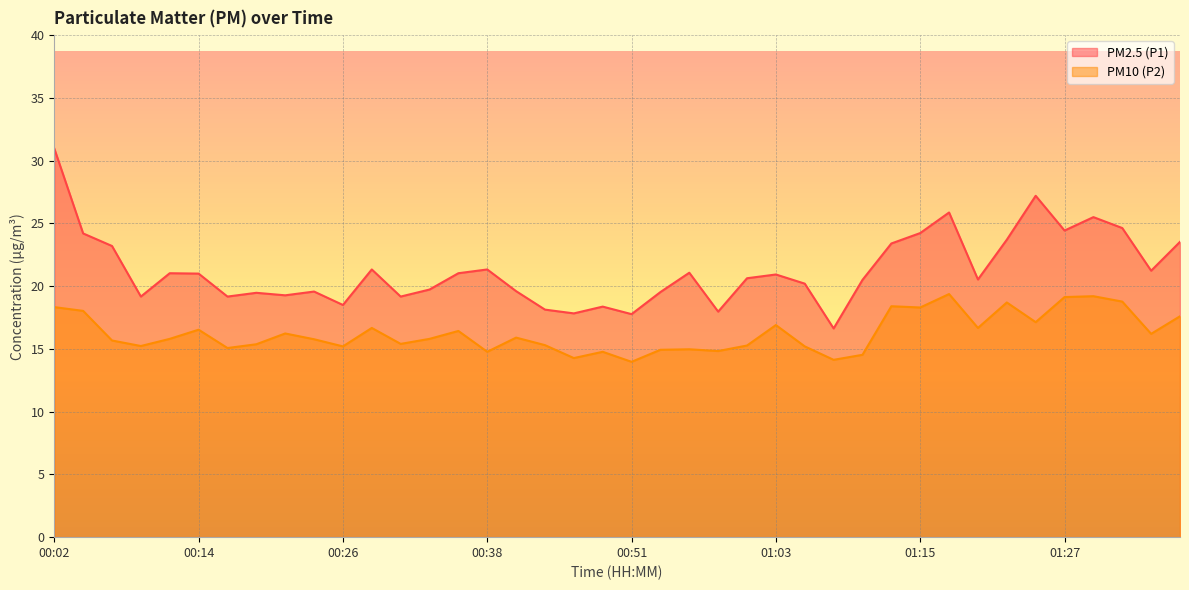

How many lines are shown in the chart?

2